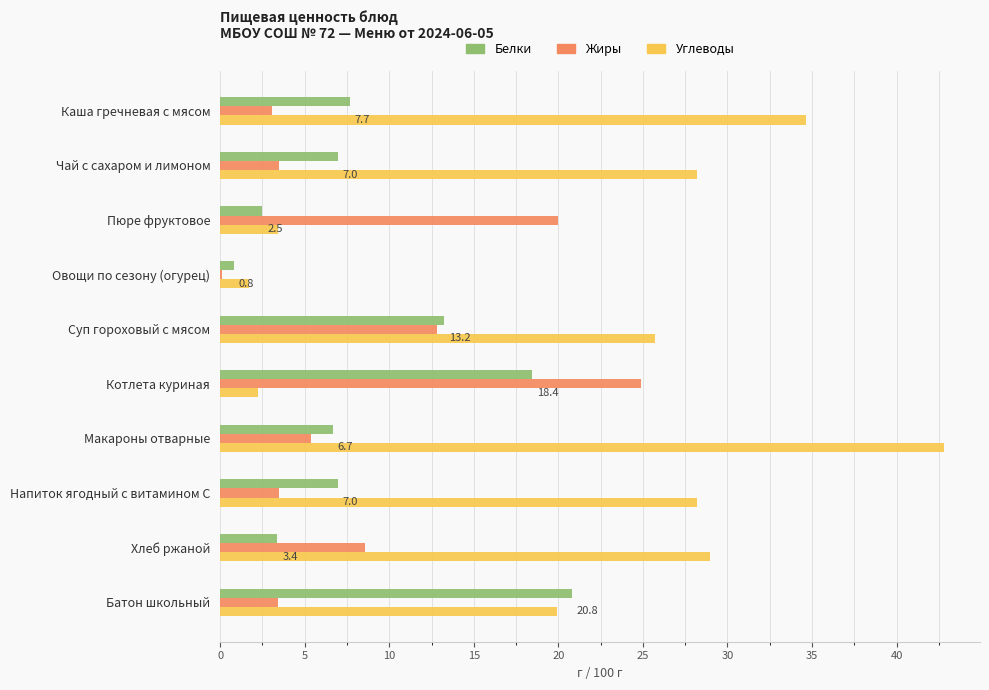

What is the maximum value shown in the chart?

42.8